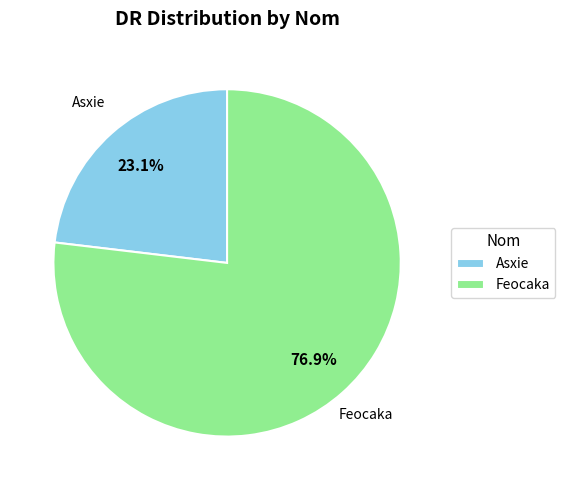

To the nearest percent, what is the combined percentage of Feocaka and Asxie?

100%